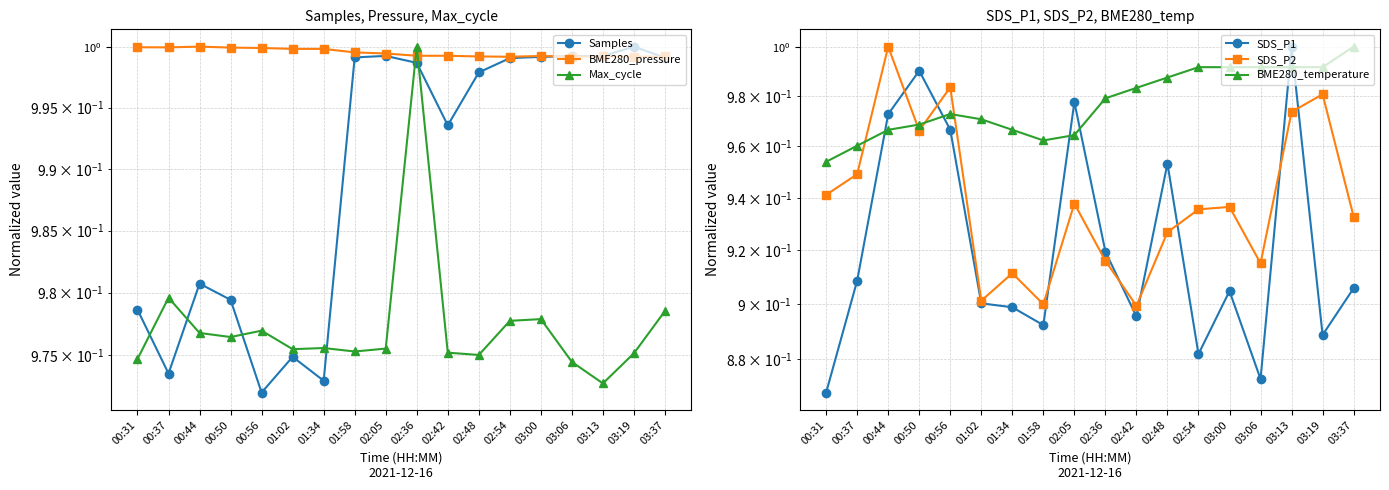

Is this an area chart (filled region under the line)?

No